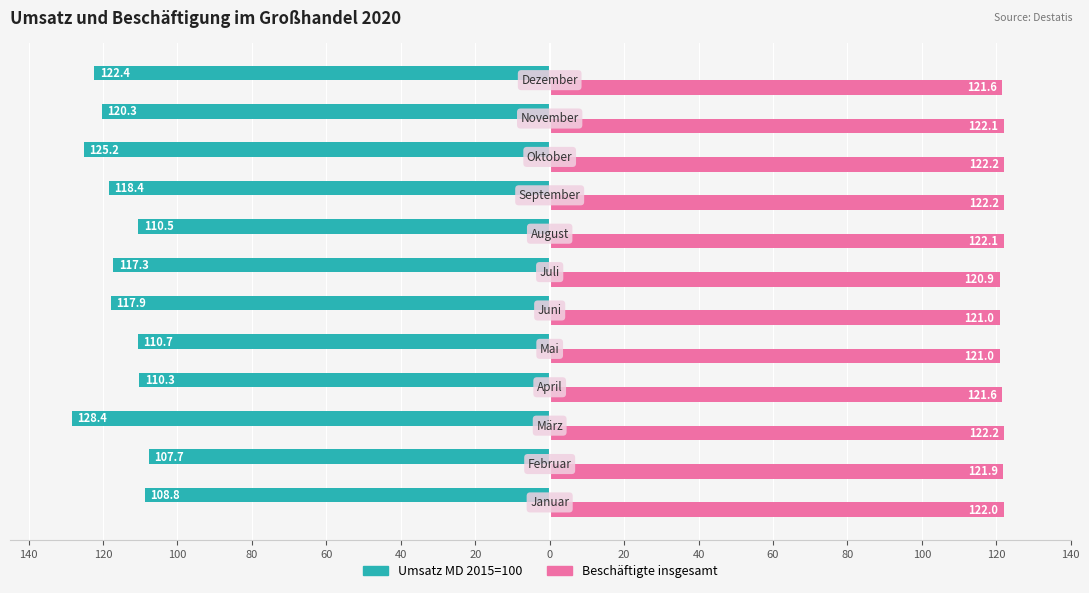

How many bars are there in total?

24